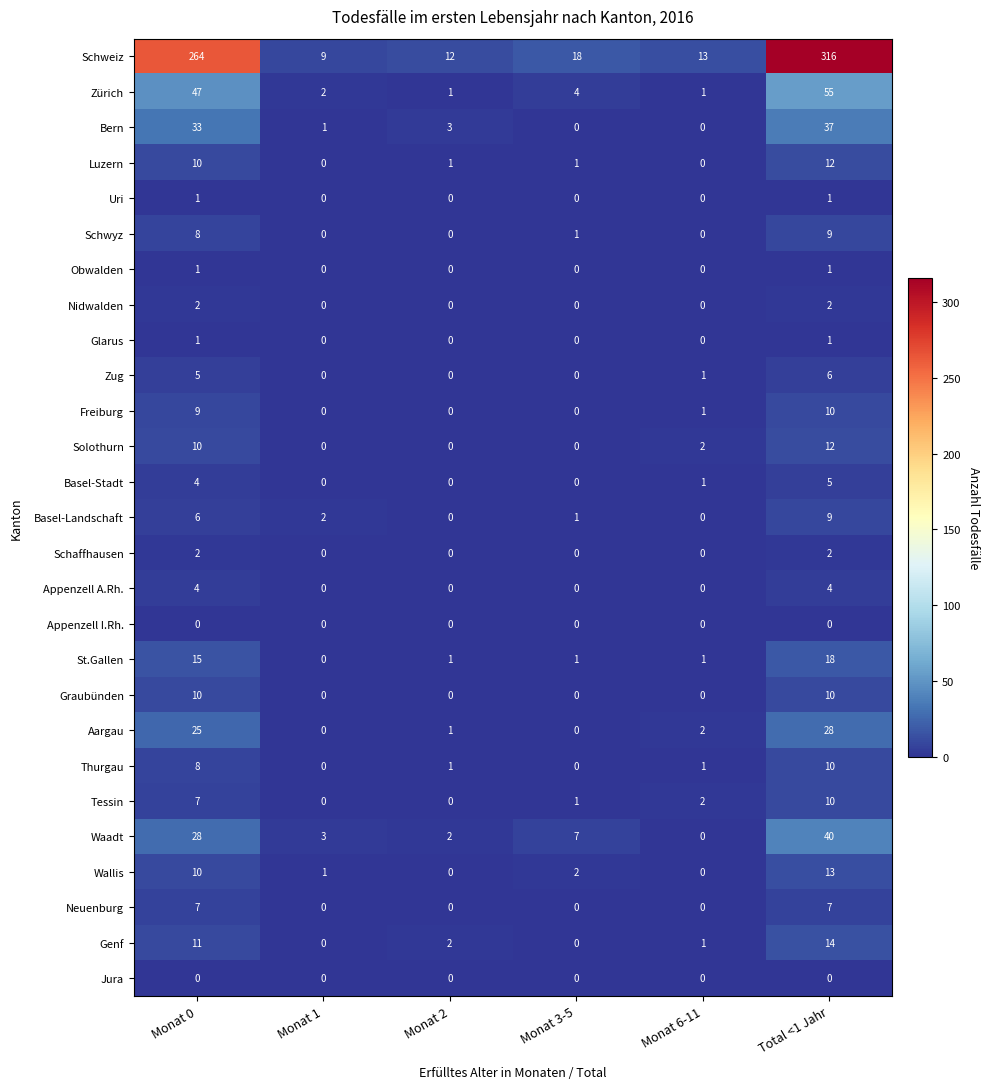

How many distinct data groups are displayed?

27